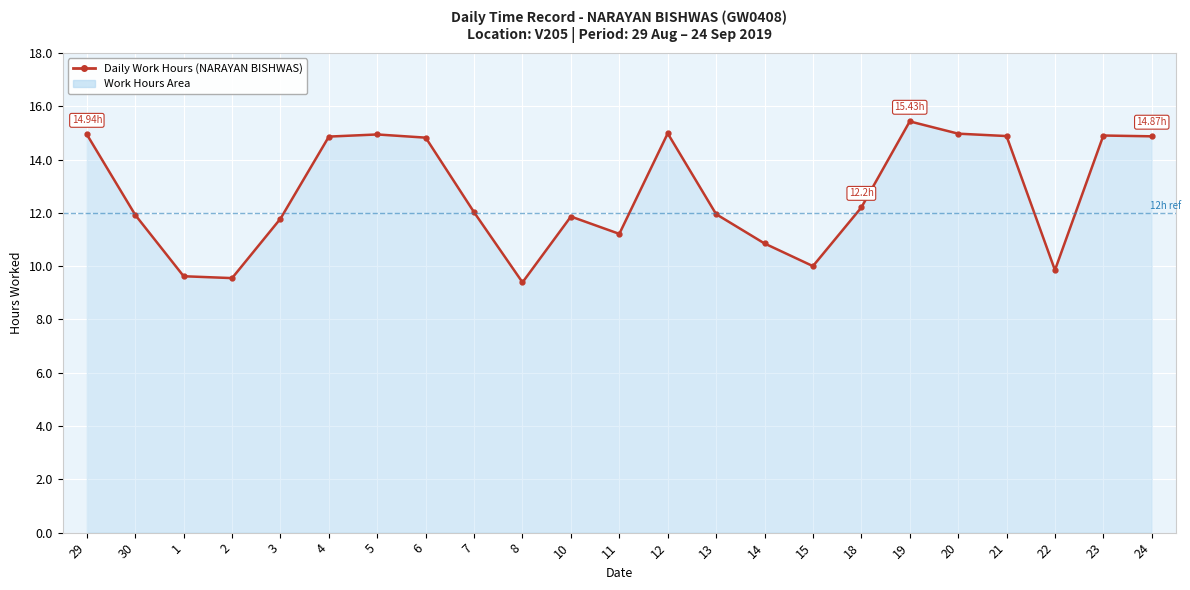

What is the label of the 13th point from the right?

10